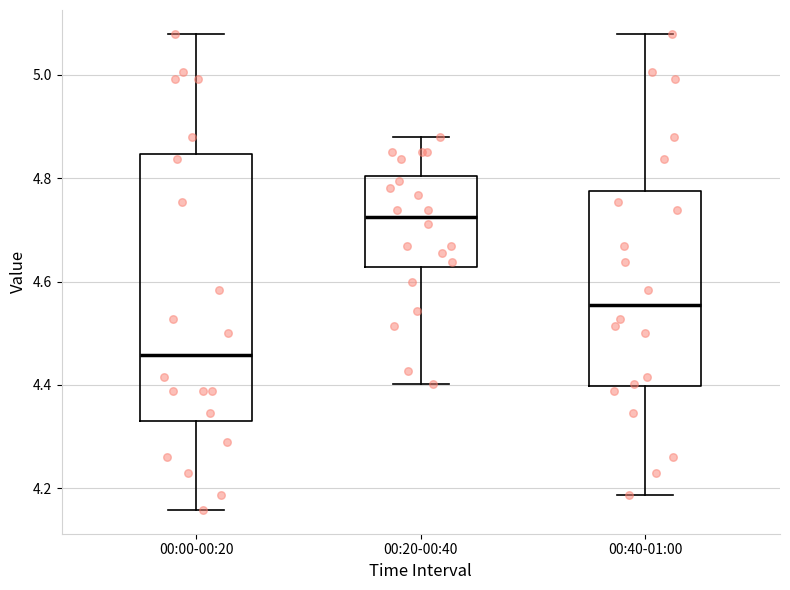

Comparing the boxes themselves (not the whiskers), which one is the tallest?

00:00-00:20